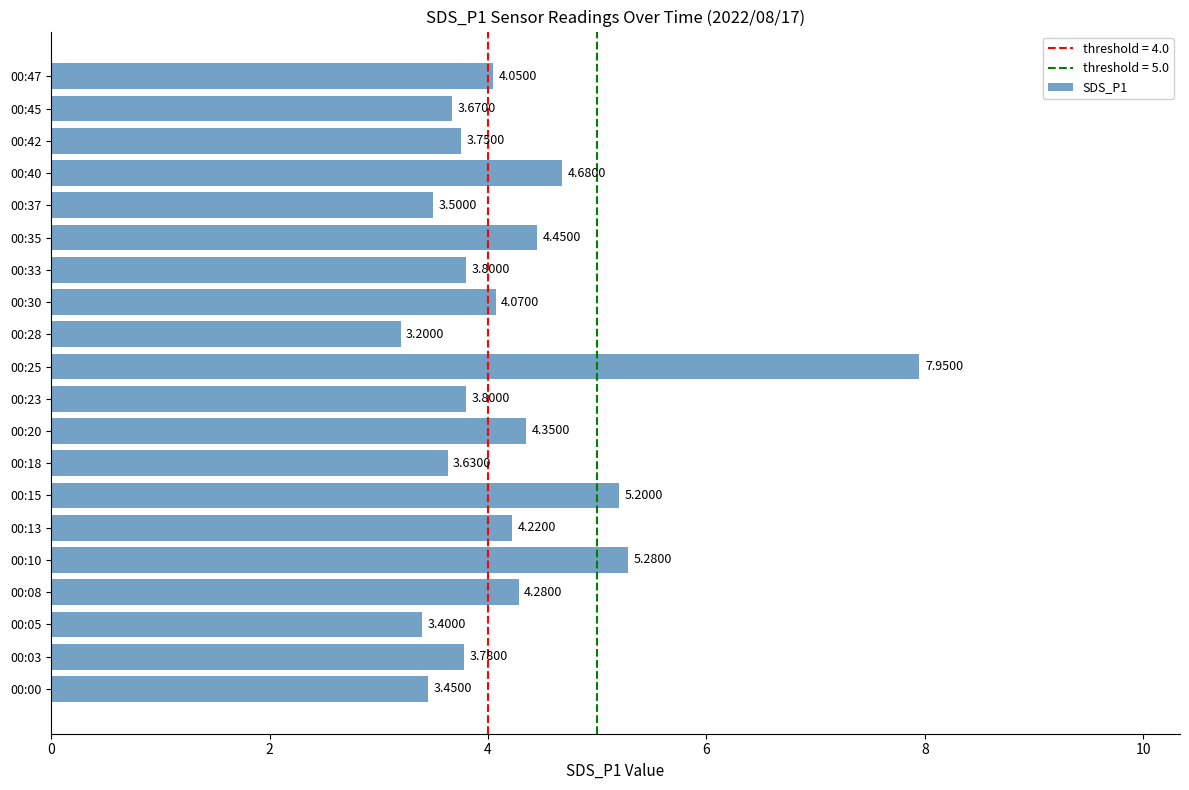

What is the difference between the second highest and second lowest values?

1.9